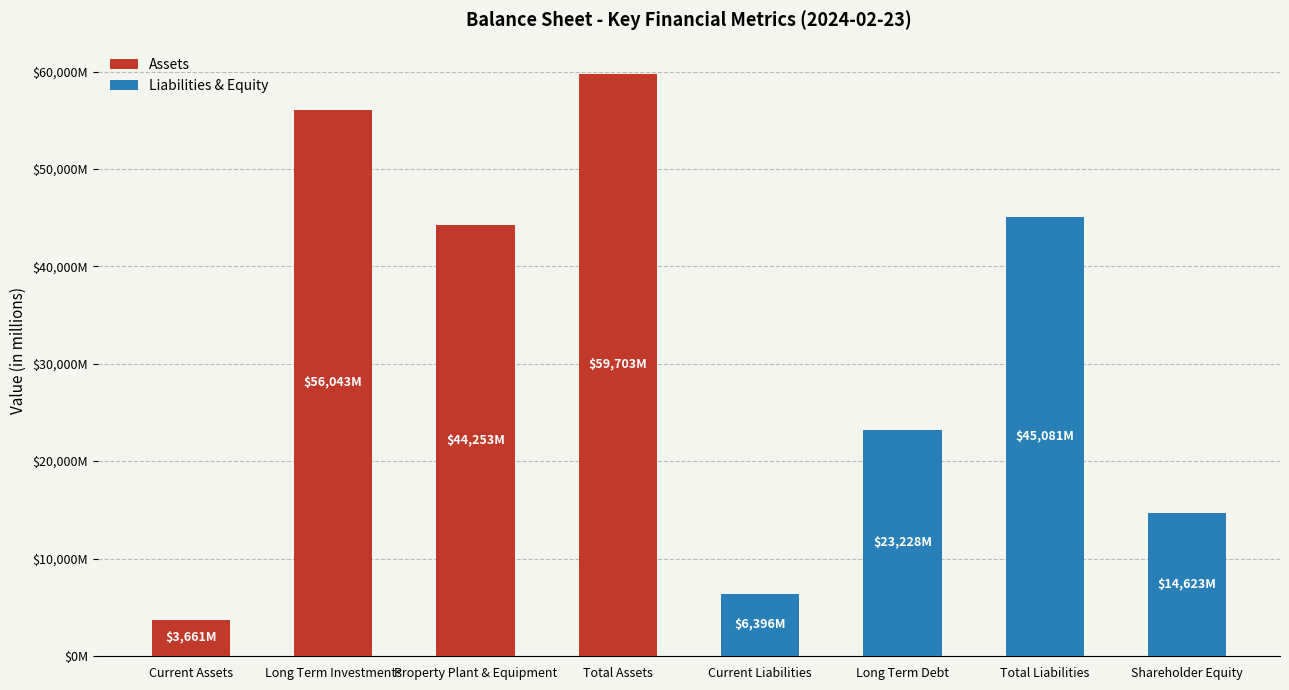

At Total Assets, list the series in order from smallest to largest.

Liabilities & Equity, Assets